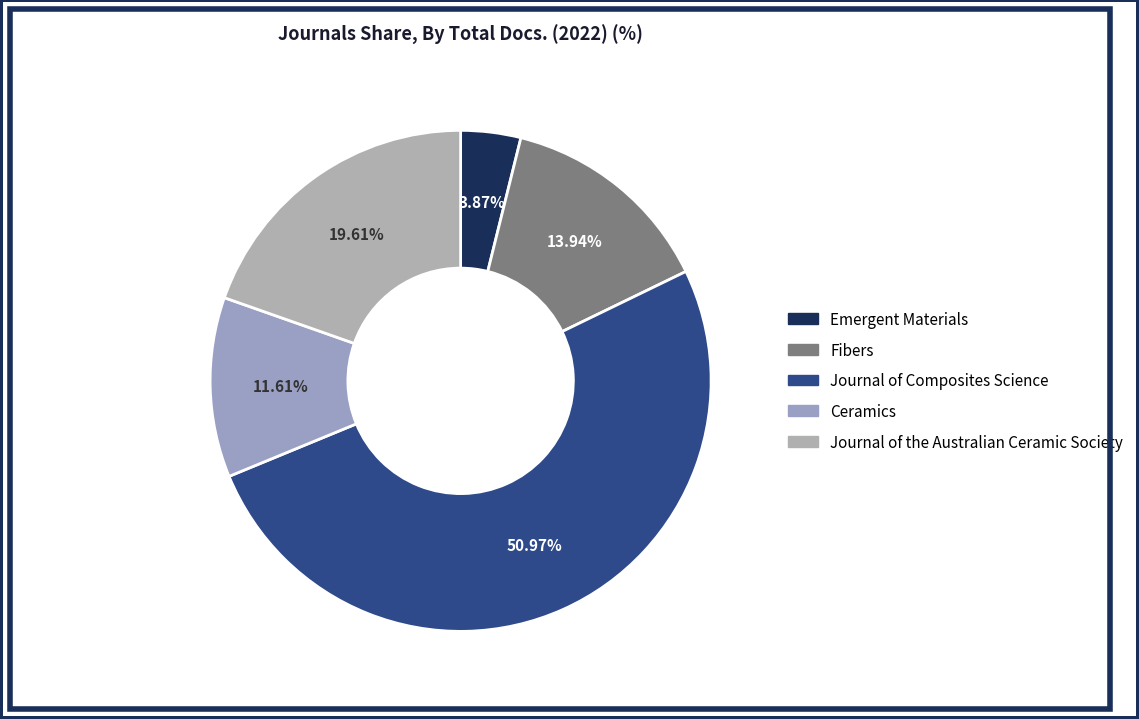

Is it true that Journal of Composites Science is 51% of the pie?

True